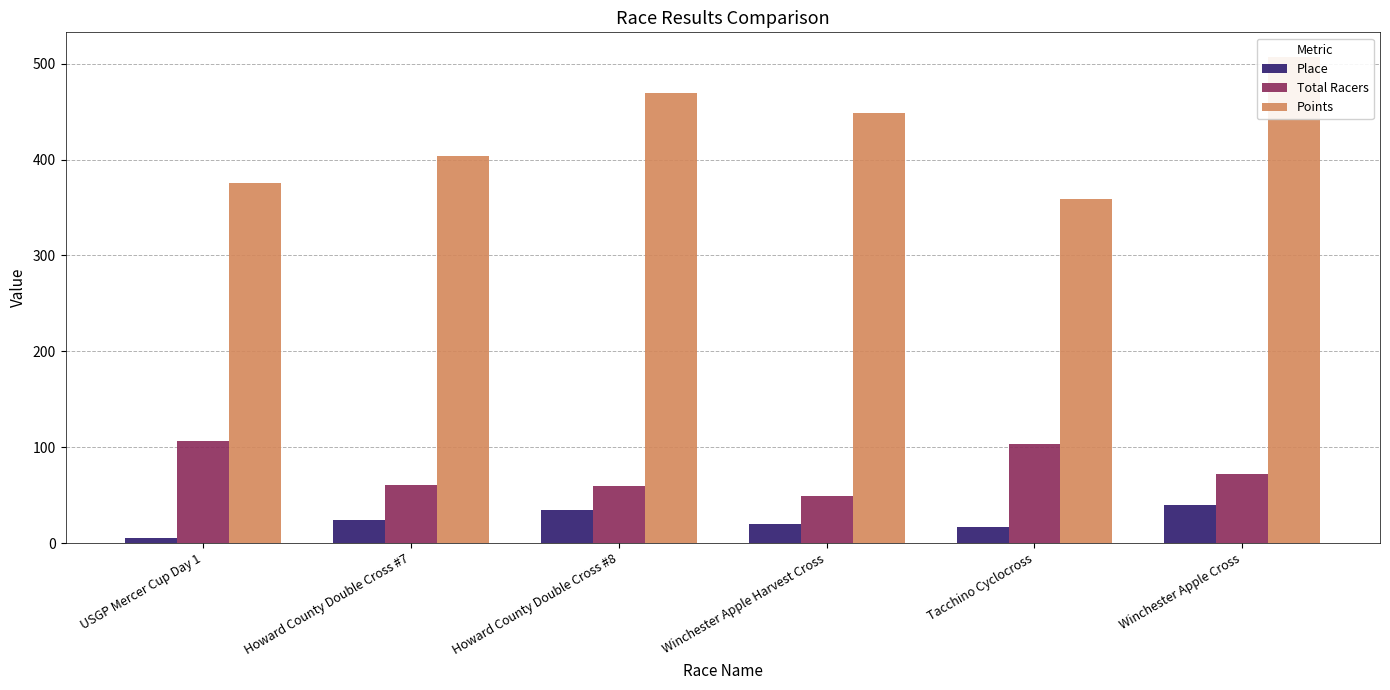

Is the value of Place at Howard County Double Cross #7 greater than the value of Points at USGP Mercer Cup Day 1?

No